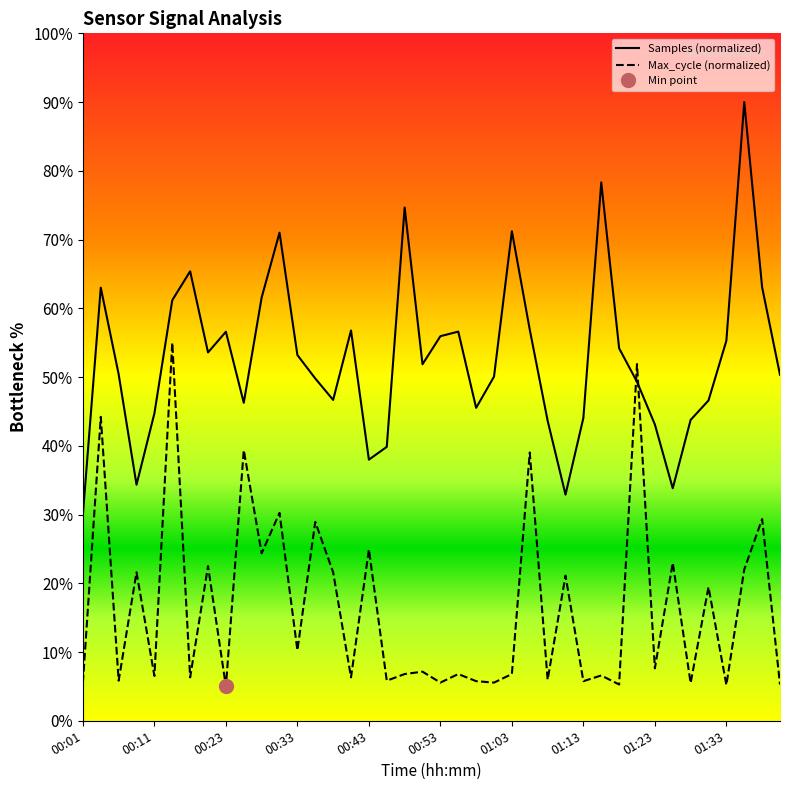

List the labels in order of Samples (normalized) value, largest first.

37, 29, 18, 24, 11, 01:03, 38, 00:11, 10, 00:53, 25, 15, 21, 01:23, 20, 36, 30, 01:13, 12, 19, 00:23, 39, 23, 13, 31, 14, 35, 01:33, 22, 00:43, 28, 34, 26, 32, 17, 16, 00:33, 33, 27, 00:01